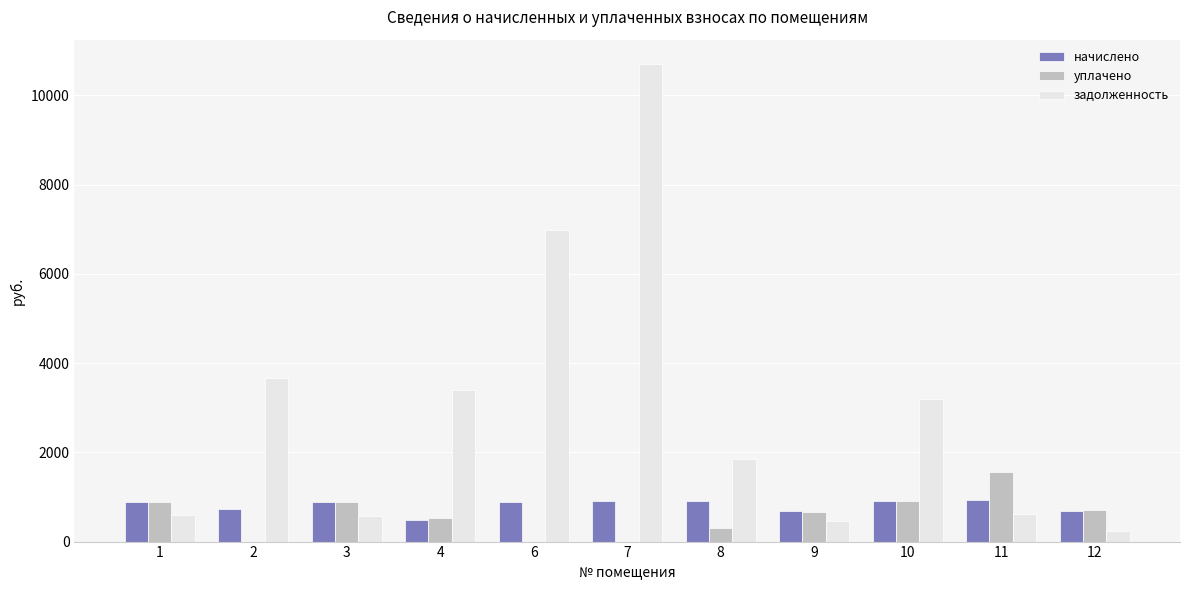

Where does the начислено series first go above 891?

1